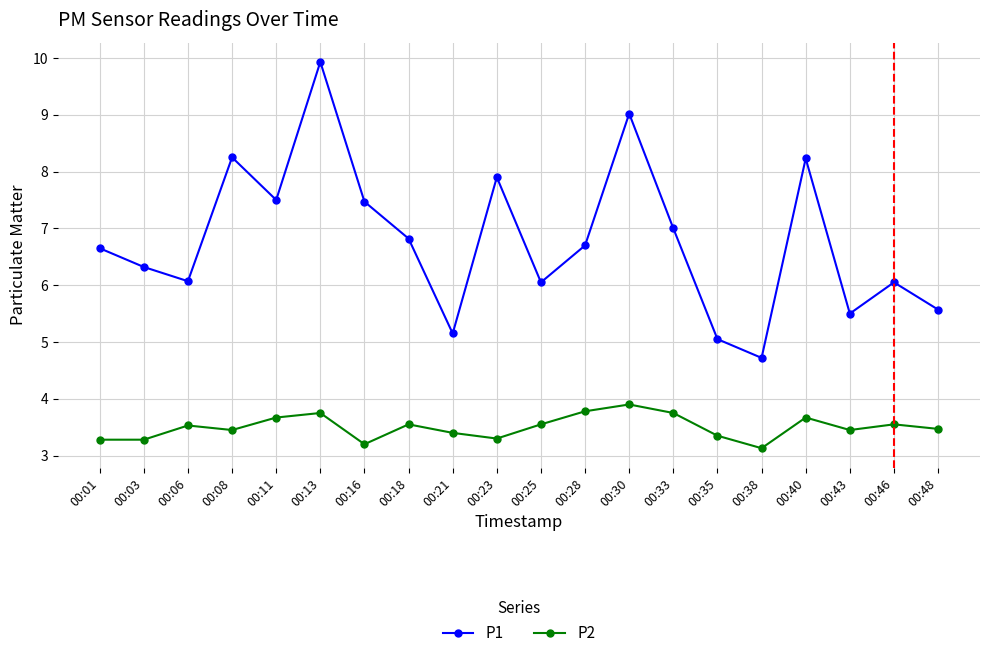

At which category does P1 reach its first local peak?

00:08